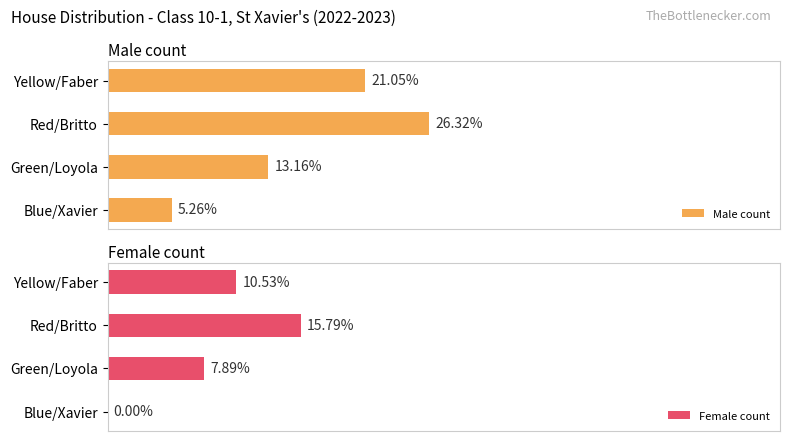

At which label is Male count closest to 15?

Green/Loyola